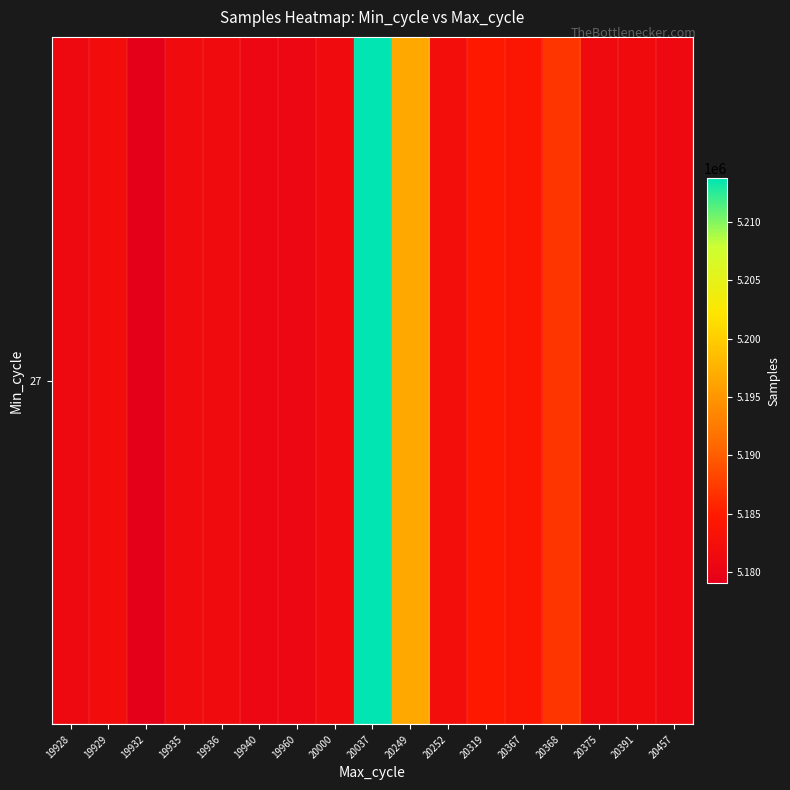

Rank the categories by value from highest to lowest.

20037, 20249, 20368, 20319, 20367, 20252, 19929, 19936, 20000, 19935, 20391, 20375, 19928, 20457, 19940, 19960, 19932